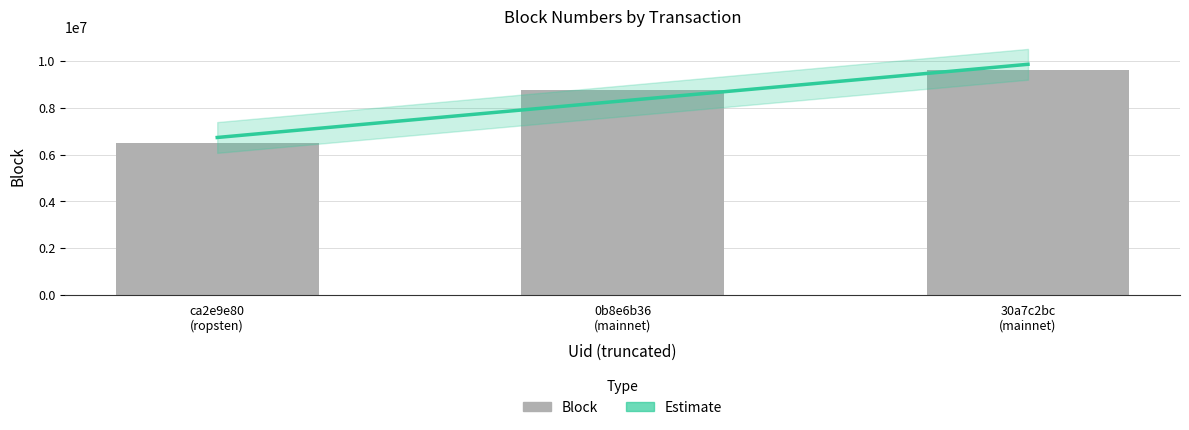

The value at 0b8e6b36
(mainnet) is 5661511. True or false?

False